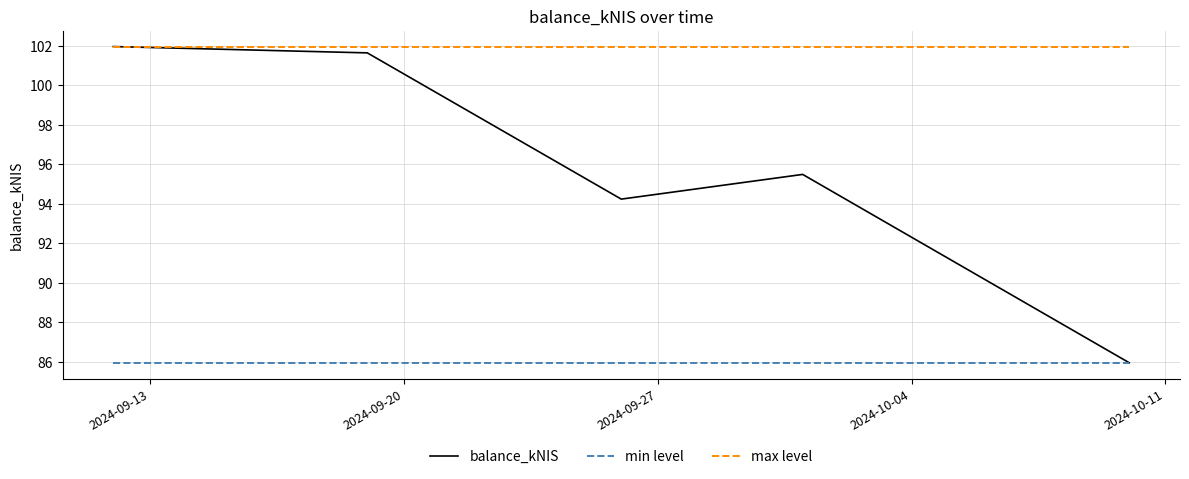

Which series has the largest total across all categories?

max level